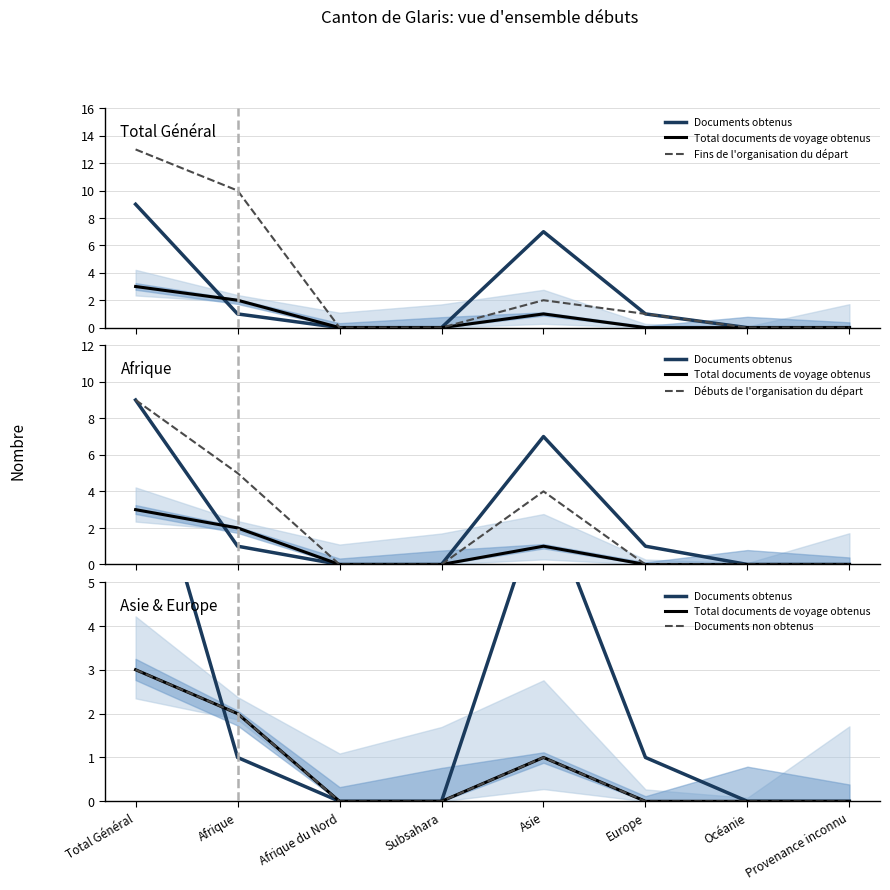

What is the value of the Documents non obtenus point at the 1st from the left?

3